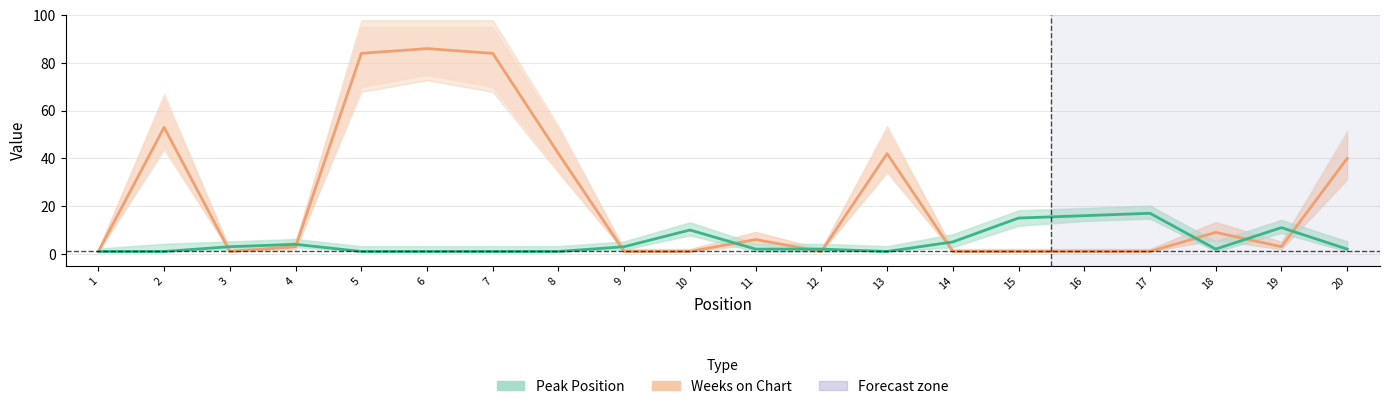

Where do Weeks on Chart and Peak Position first cross each other?

2 and 3